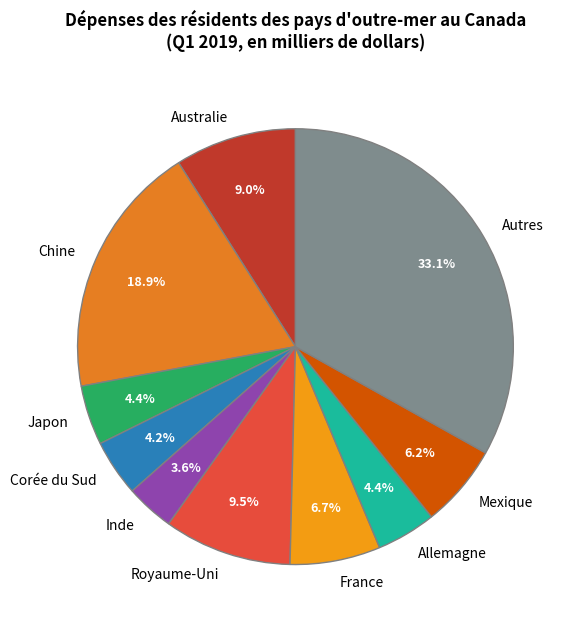

What percentage is the Corée du Sud slice, to the nearest percent?

4%